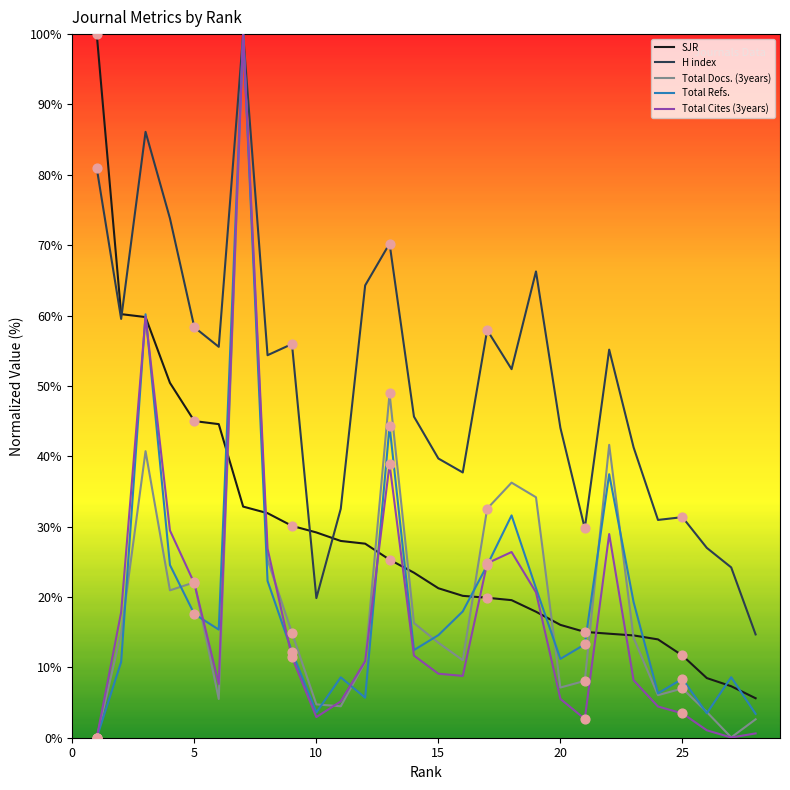

Which series has the largest total across all categories?

H index